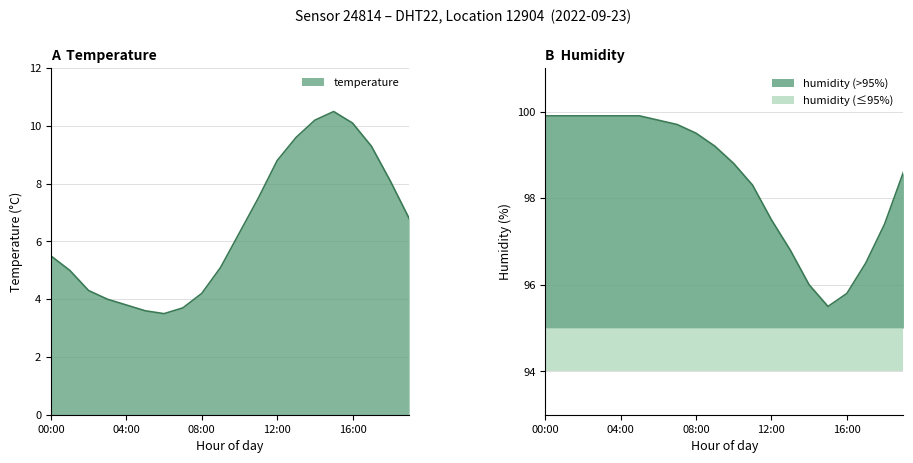

The value of humidity at 03:00 is 99.9. True or false?

True